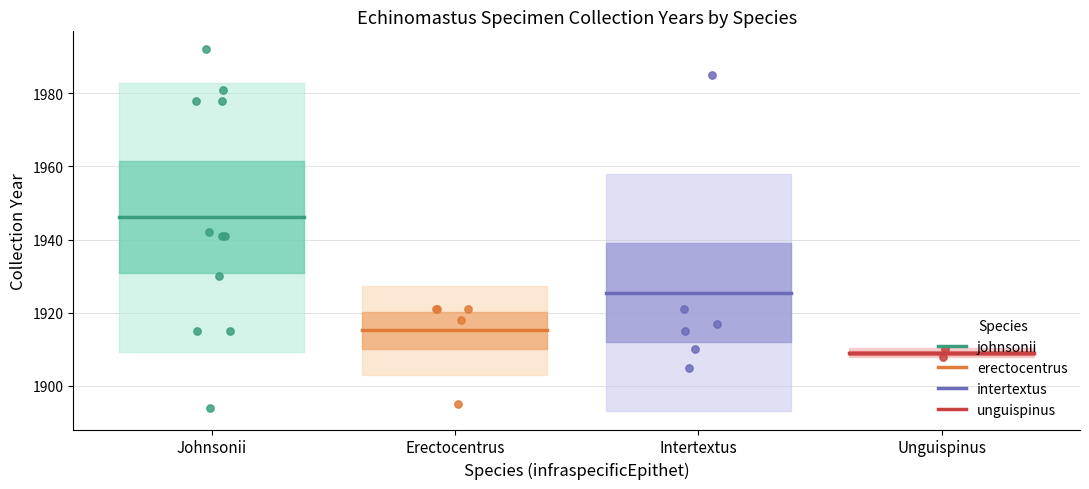

At which category is the sum across all series the highest?

Johnsonii